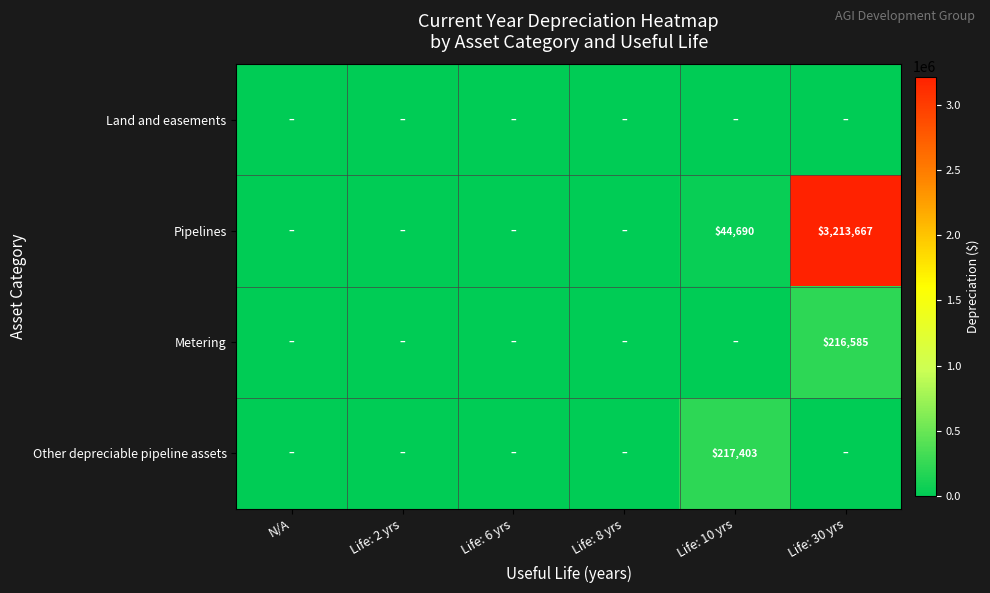

The value of Pipelines at Life: 30 yrs is 5520666. True or false?

False